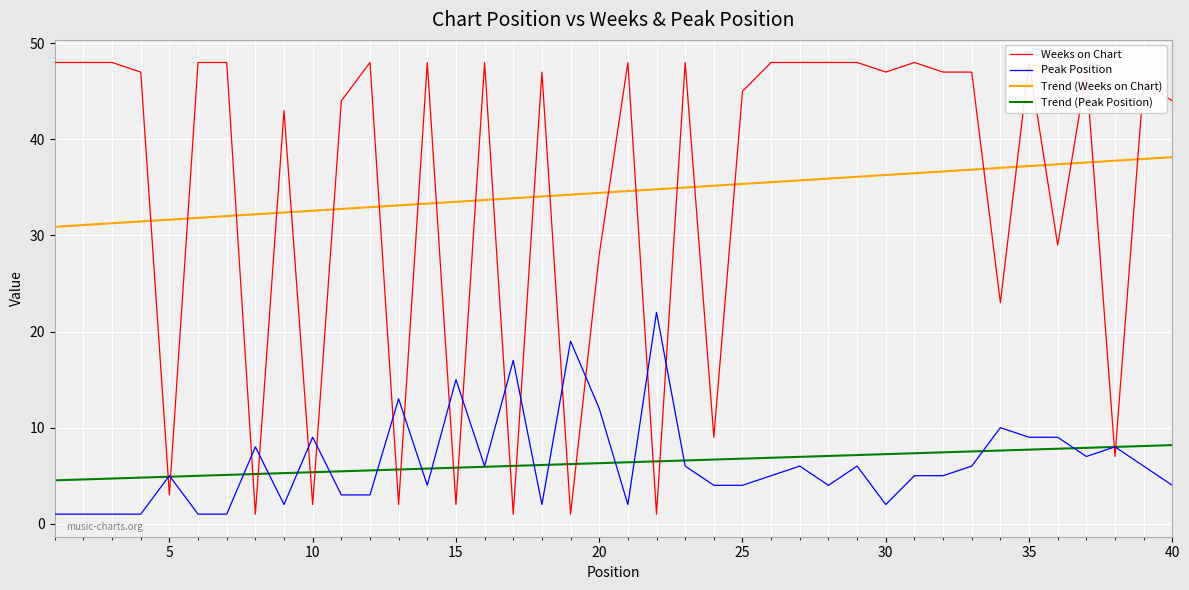

True or false: Peak Position and Trend (Weeks on Chart) intersect in this chart.

False